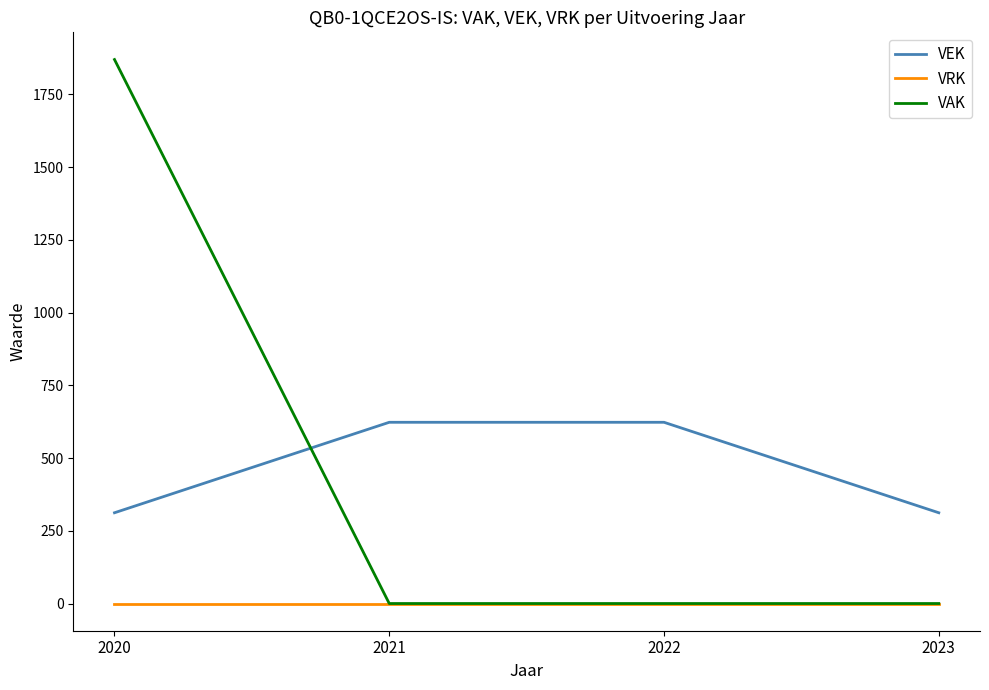

At 2020, list the series in order from smallest to largest.

VRK, VEK, VAK